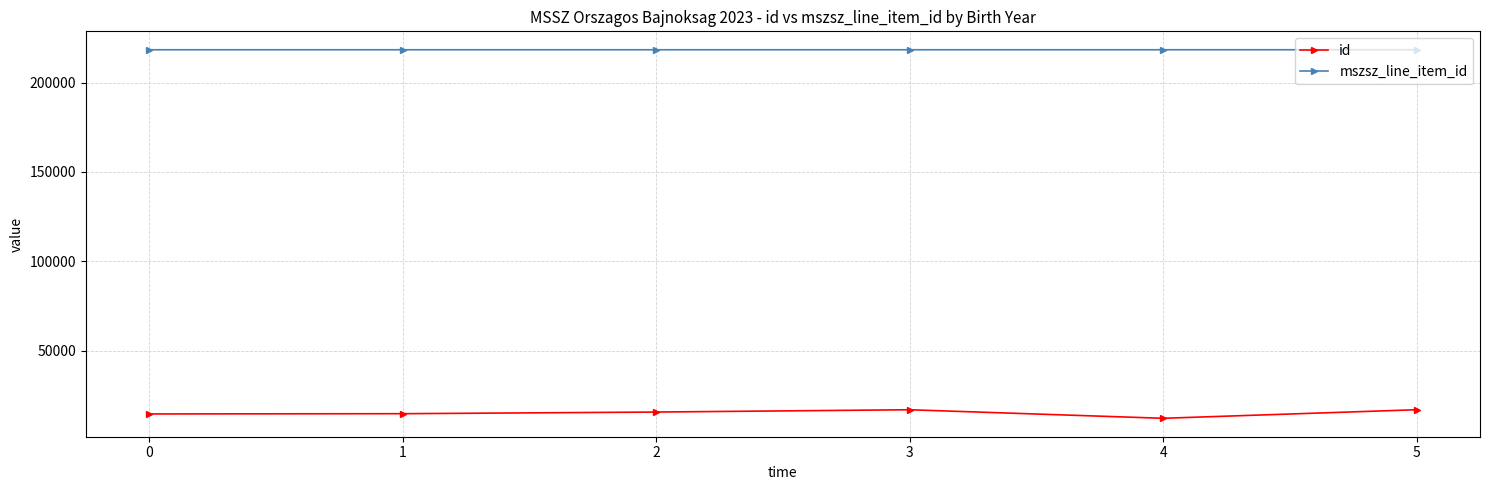

What is the sum of the mszsz_line_item_id values at 5 and 2?

436783